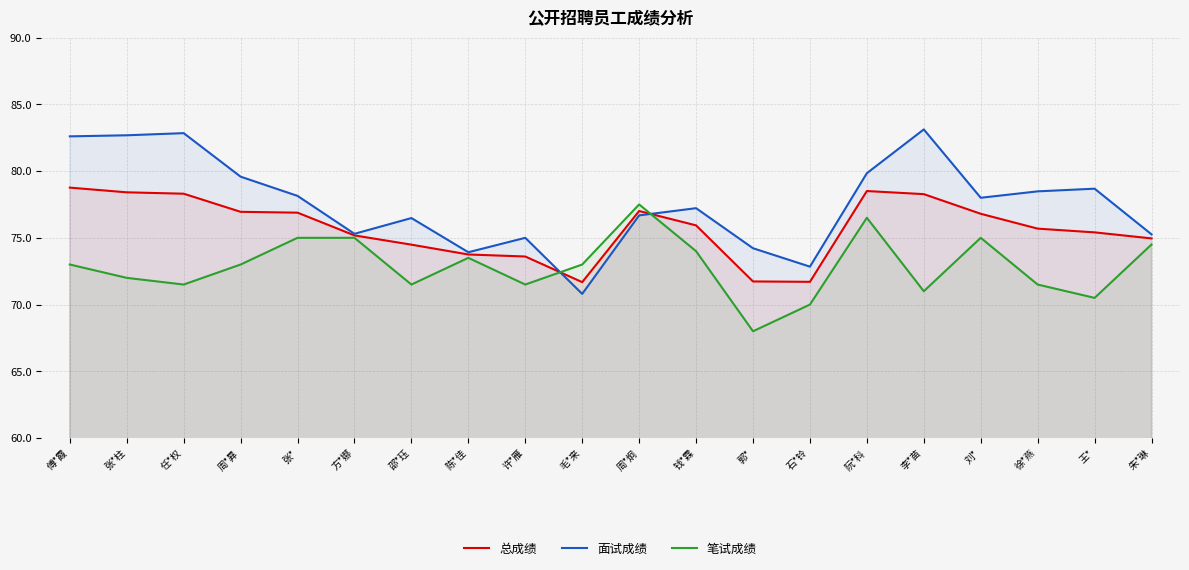

What is the difference between the maximum and minimum values in the 笔试成绩 series?

9.5